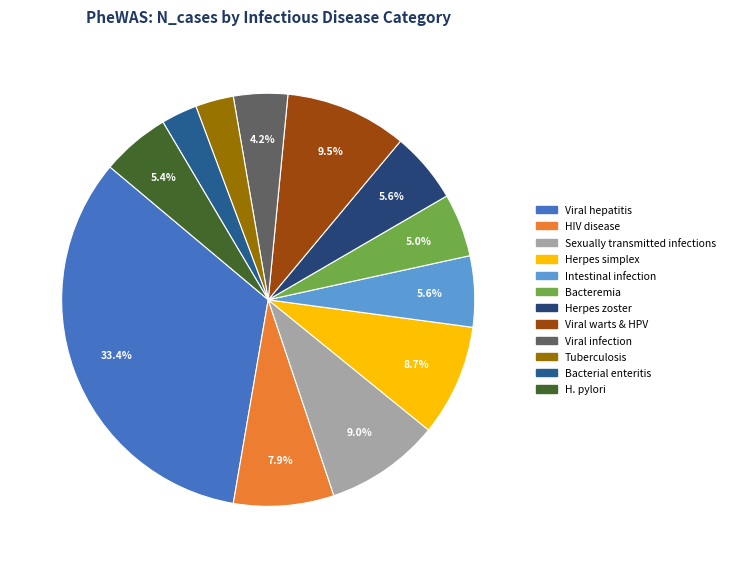

The Sexually transmitted infections slice represents 19% of the pie. True or false?

False